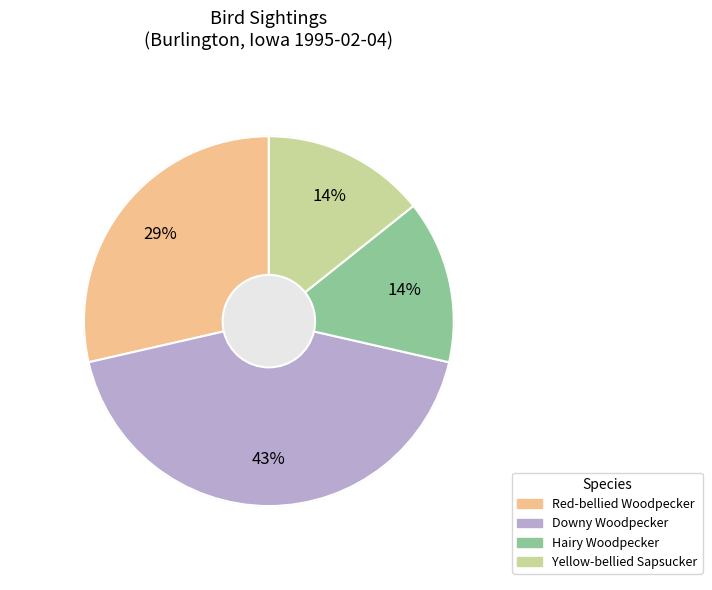

To the nearest percent, what percentage of the pie is Hairy Woodpecker?

14%